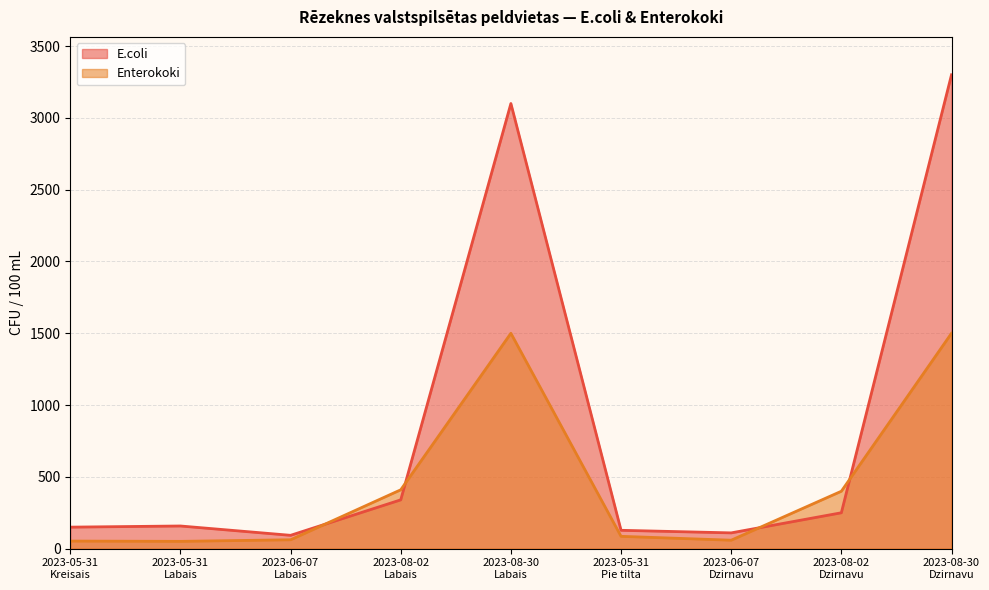

What is the highest value of the E.coli series?

3300